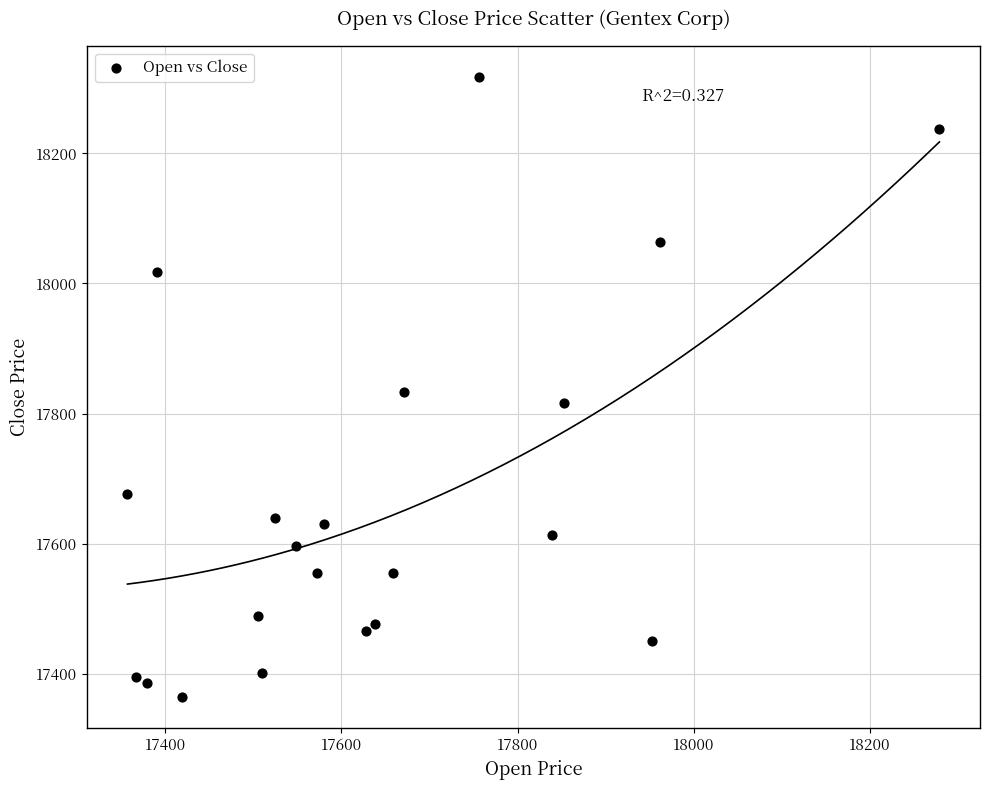

List the coordinates of all points as (Y, X) pairs, reading left to right.

(17677, 17357)  (17395, 17367)  (17386, 17379)  (18018, 17390)  (17364, 17419)  (17489, 17505)  (17402, 17510)  (17640, 17525)  (17596, 17548)  (17555, 17572)  (17631, 17580)  (17466, 17628)  (17477, 17638)  (17555, 17659)  (17833, 17671)  (18317, 17756)  (17613, 17839)  (17816, 17853)  (17451, 17953)  (18063, 17962)  (18238, 18279)